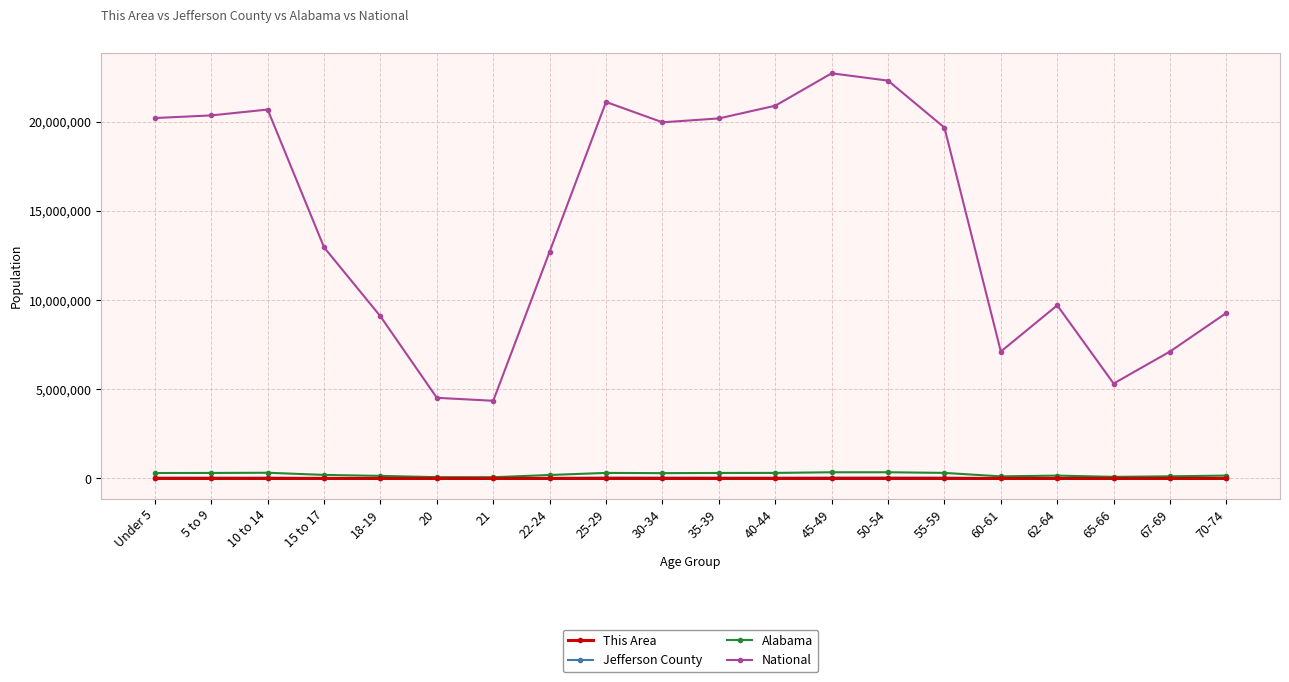

What are all the series names shown in the legend?

This Area, Jefferson County, Alabama, National